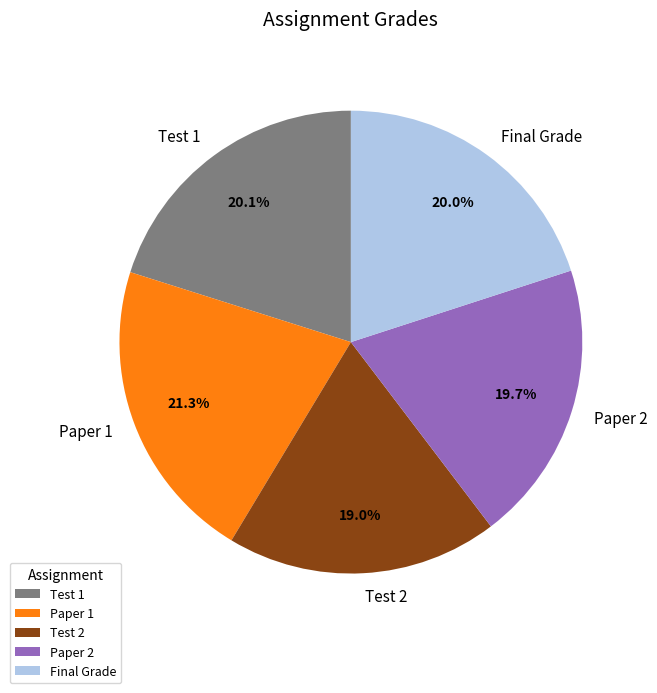

What is the largest slice in the pie chart?

Paper 1